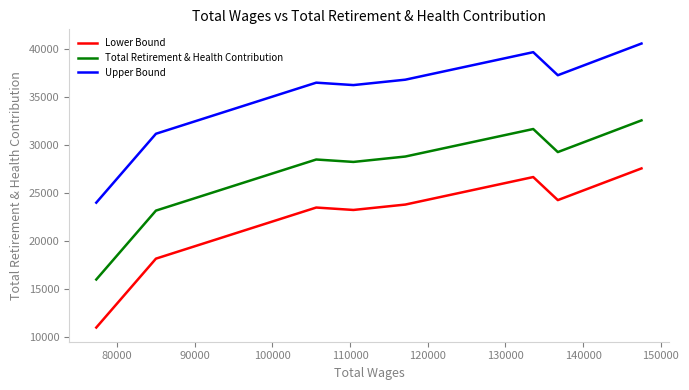

Which series has the largest total across all categories?

Upper Bound